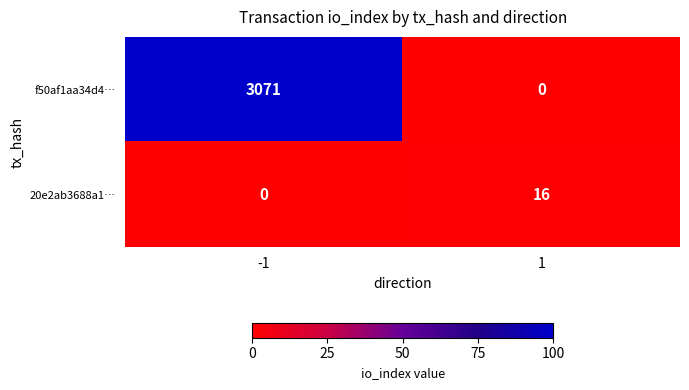

How many data points in 20e2ab3688a1… are above 0?

1